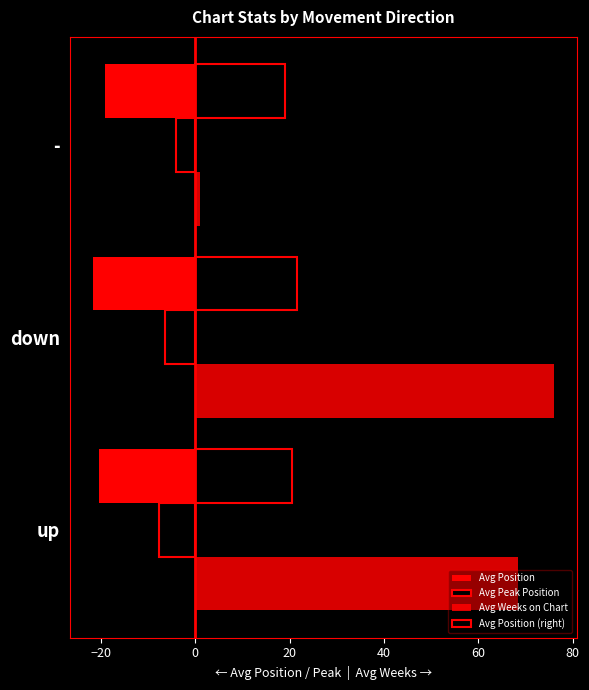

What is the average value of the Avg Weeks on Chart series?

48.4